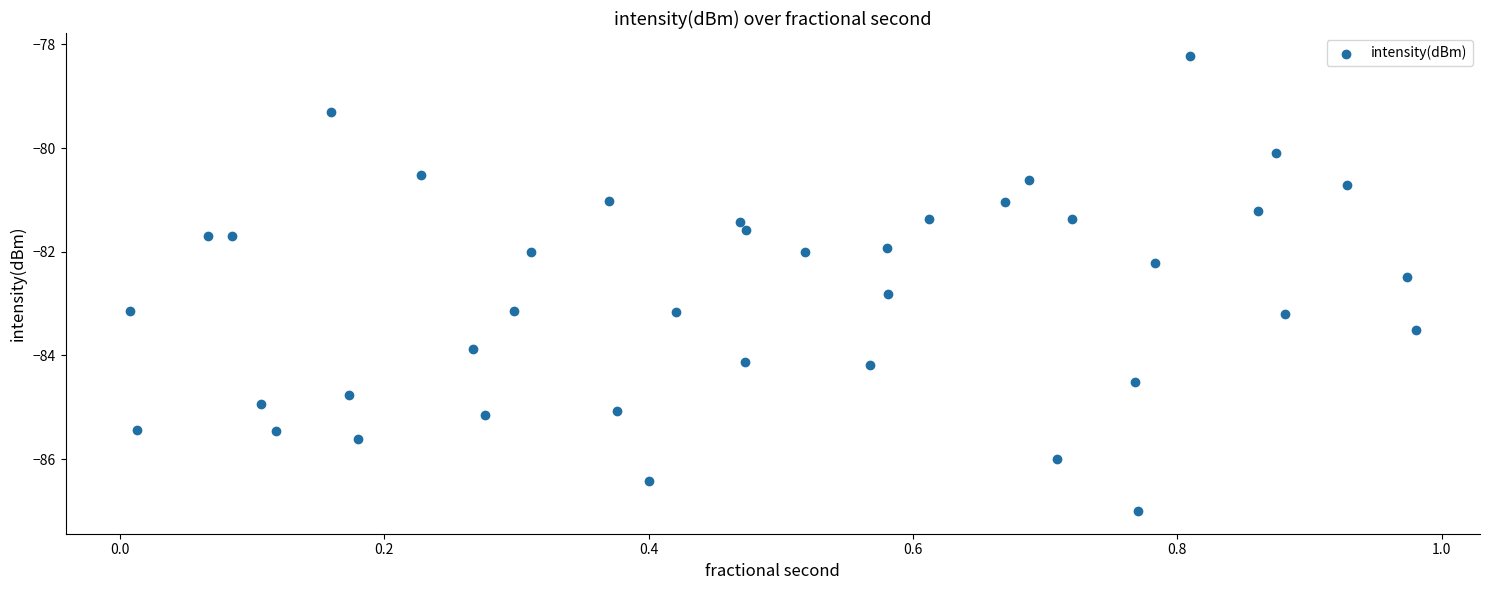

What is the range of X values (max minus min)?

1.0